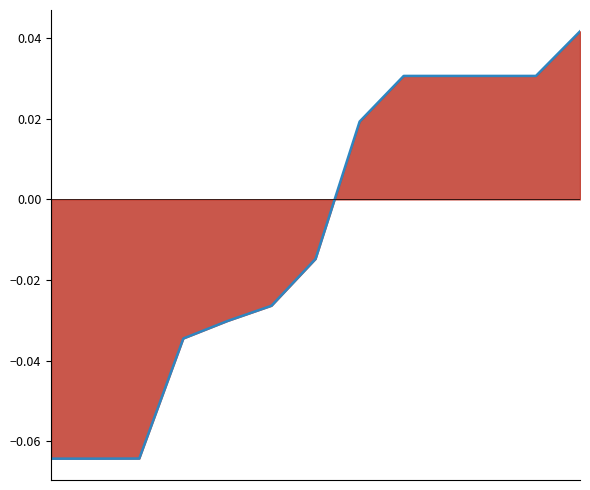

How many values are below zero?

7